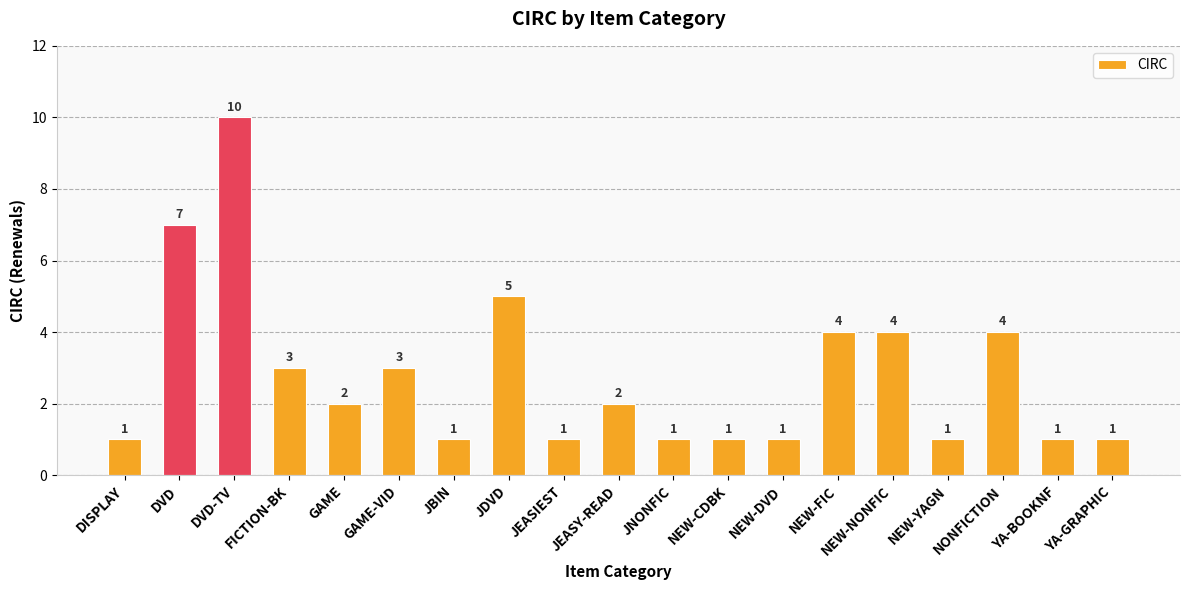

Count the values in the range 1 to 4.

16